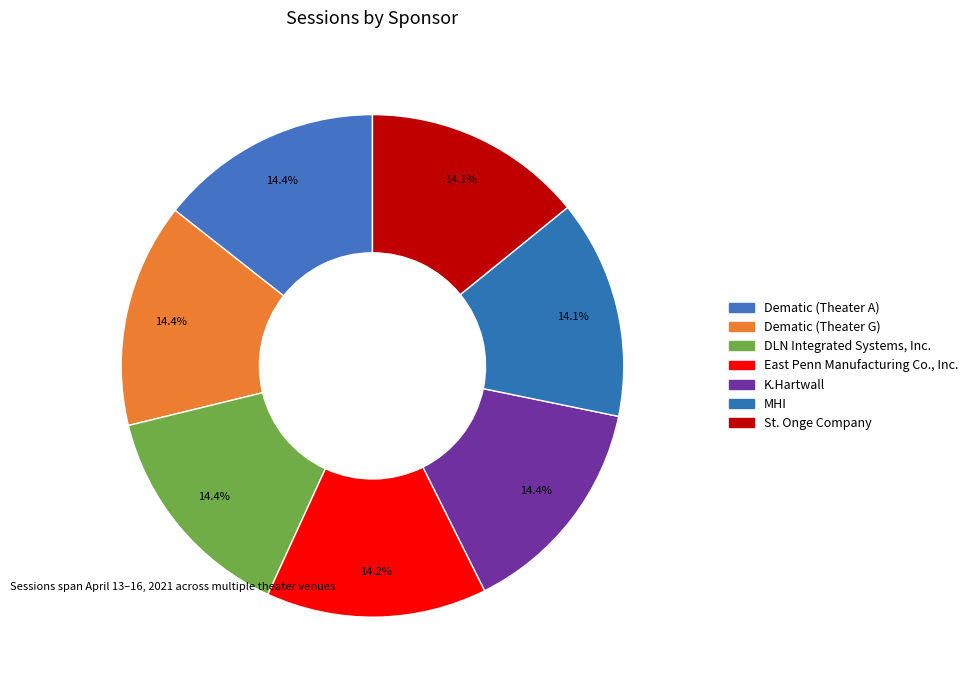

Between Dematic (Theater A) and East Penn Manufacturing Co., Inc., which is larger?

Dematic (Theater A)